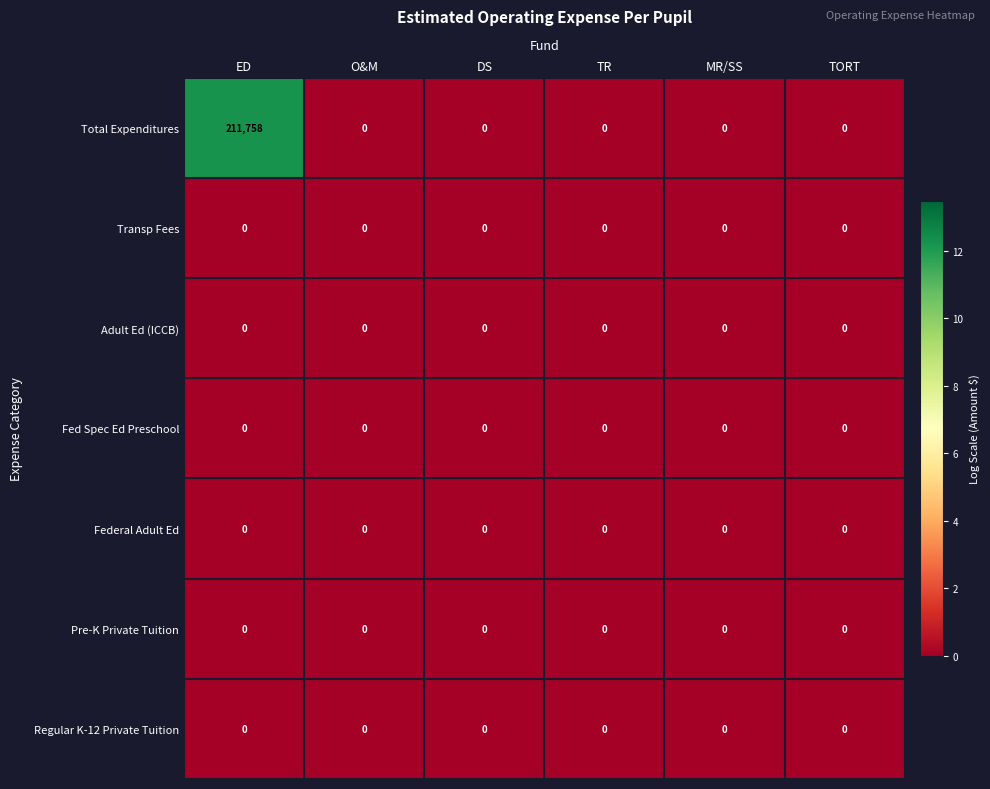

At which category is the sum across all series the highest?

ED